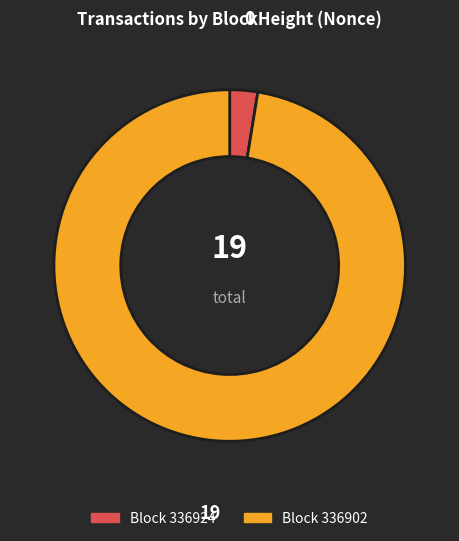

Count the number of slices in the pie.

2